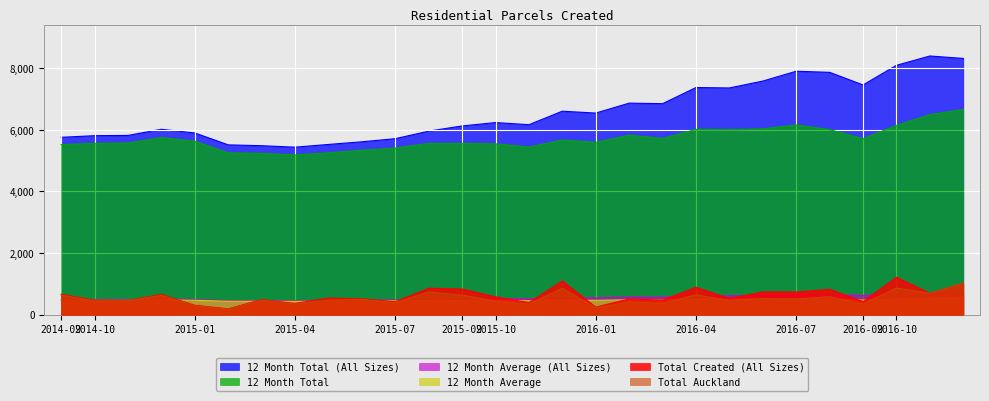

Where is 12 Month Average (All Sizes) nearest to the value 576?

2016-02